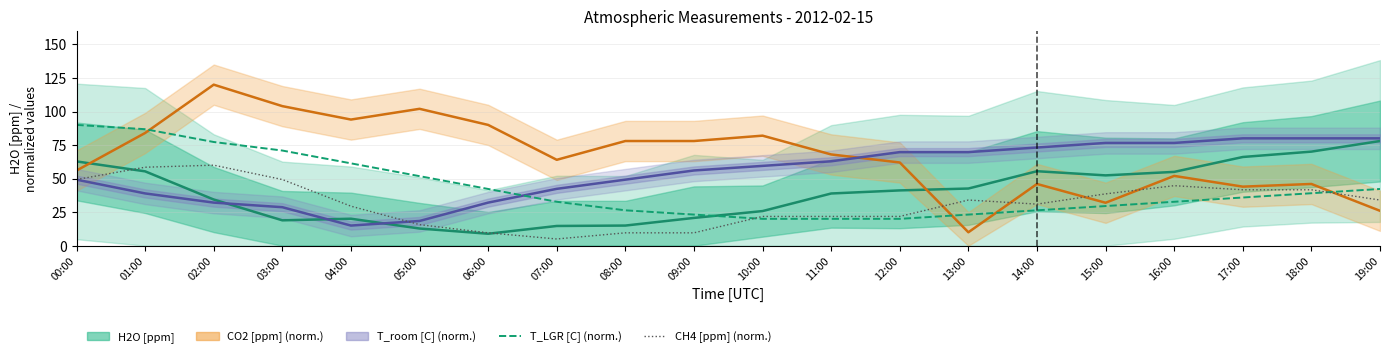

At which label does T_LGR [C] reach its minimum?

10:00